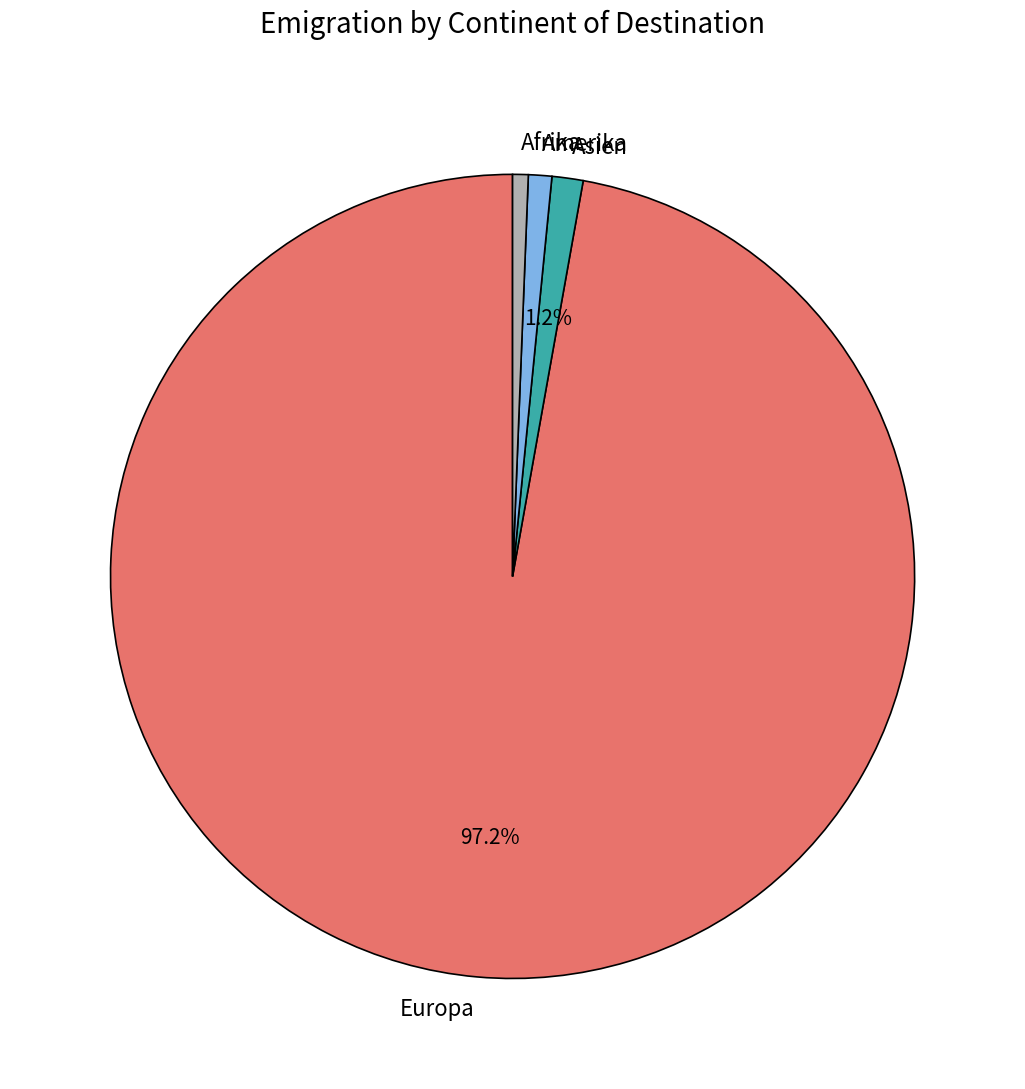

To the nearest percent, what is the average slice percentage?

25%